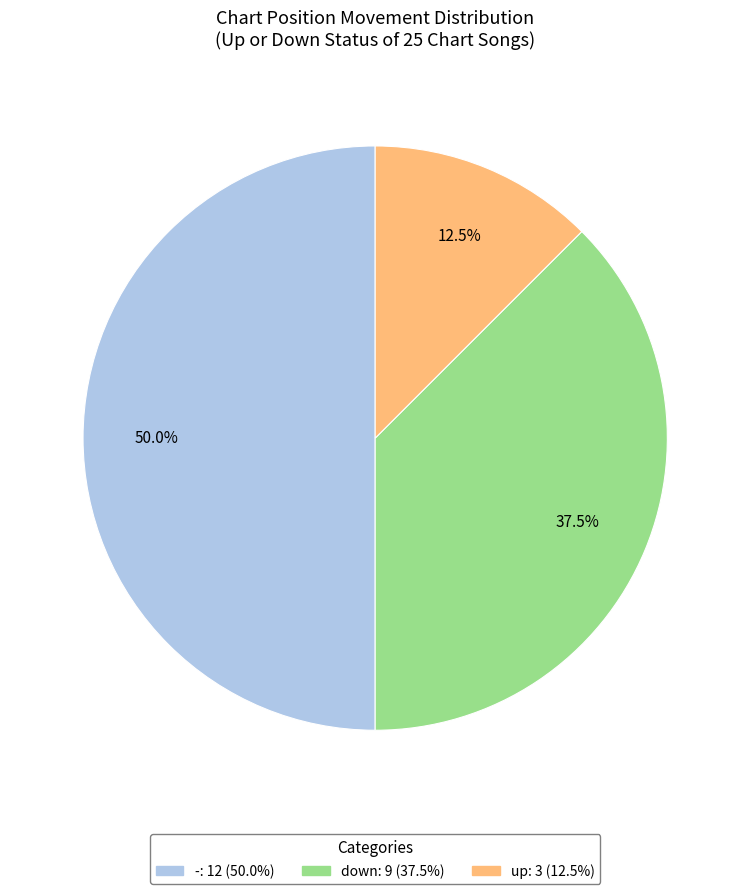

To the nearest percent, what is the average slice percentage?

33%